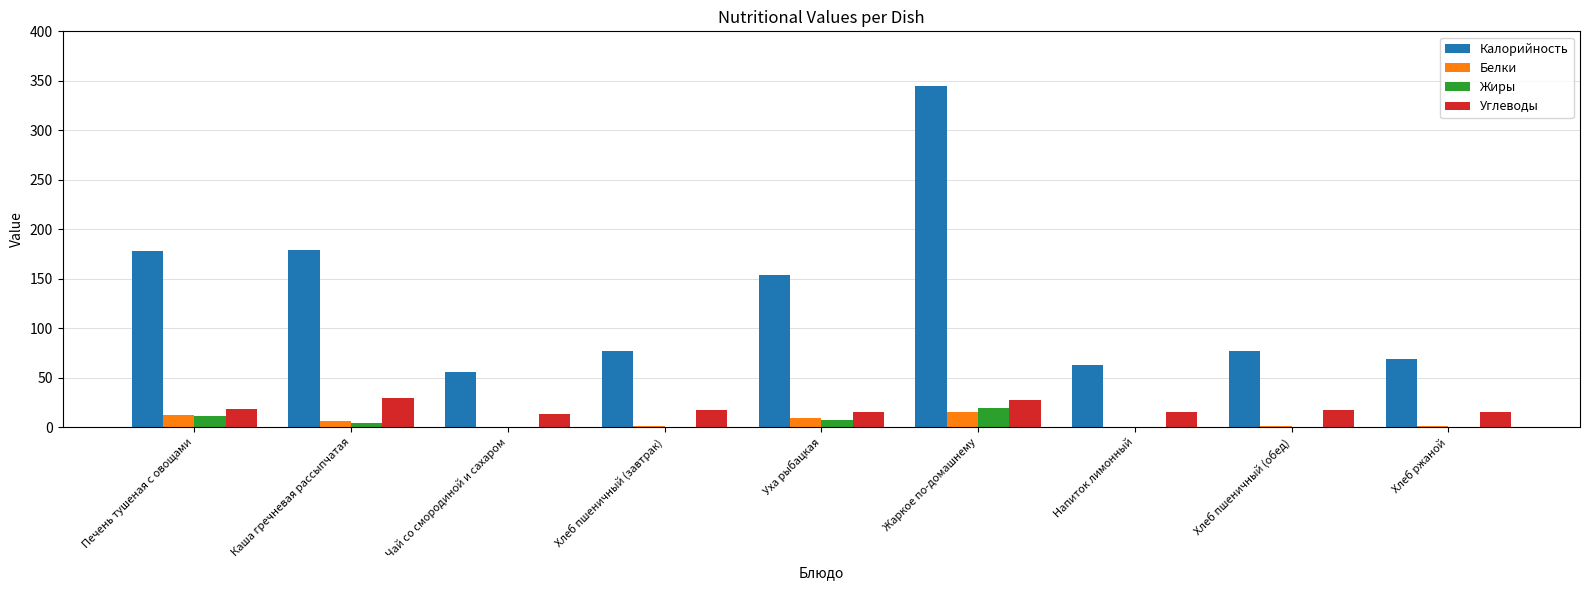

Which category has the highest value in the Калорийность series?

Жаркое по-домашнему